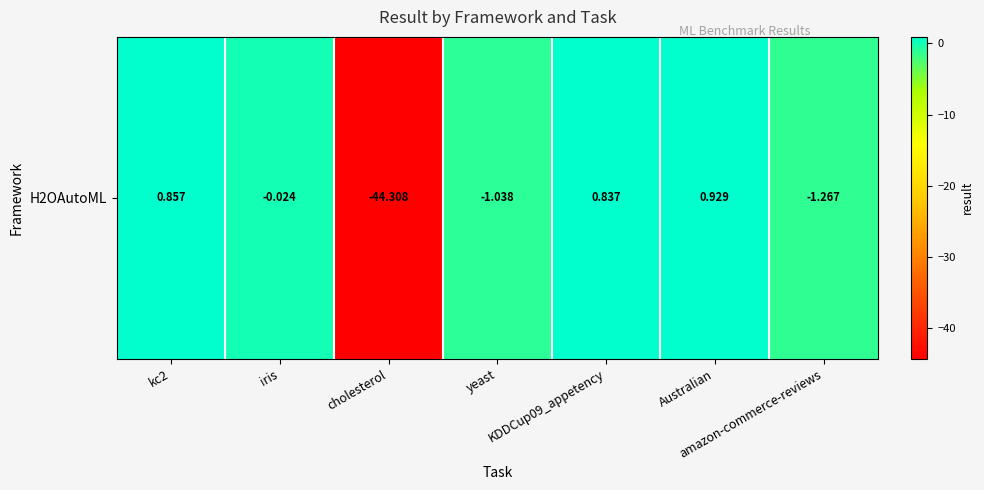

What is the smallest value displayed?

-44.3